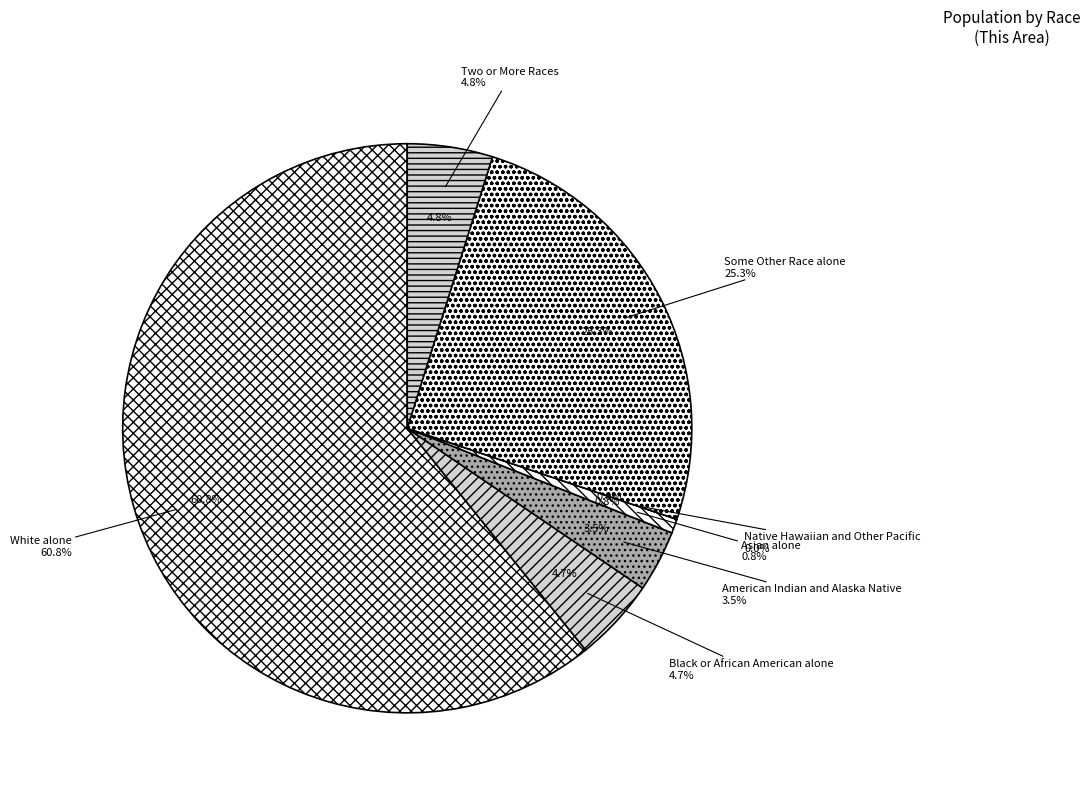

What is the smallest slice in the pie chart?

Native Hawaiian and Other Pacific